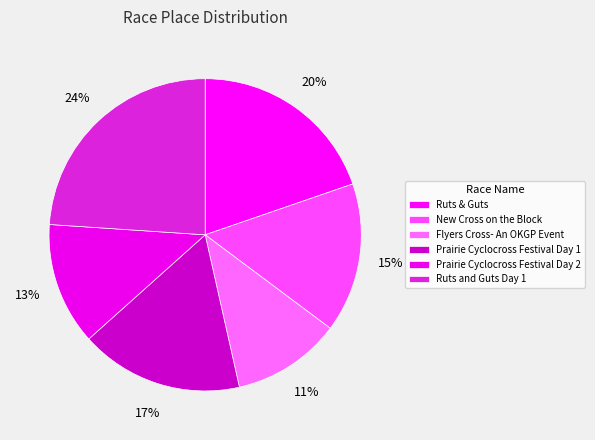

To the nearest percent, what percentage of the pie is Prairie Cyclocross Festival Day 1?

17%